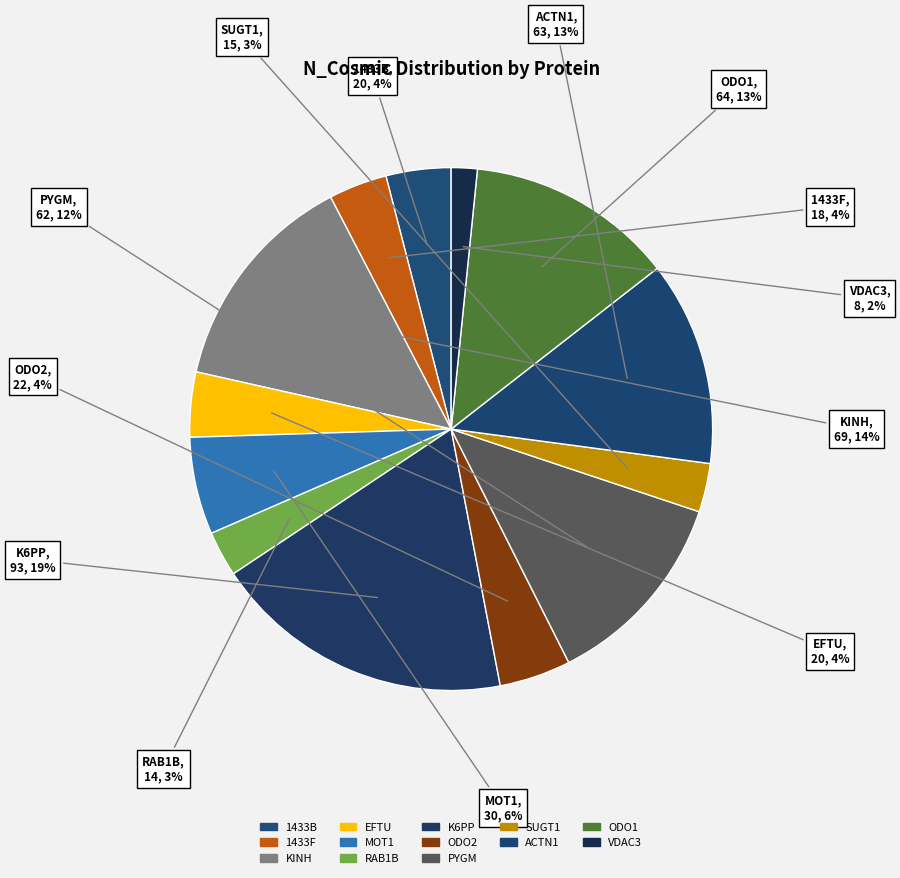

How many segments does this pie chart have?

13